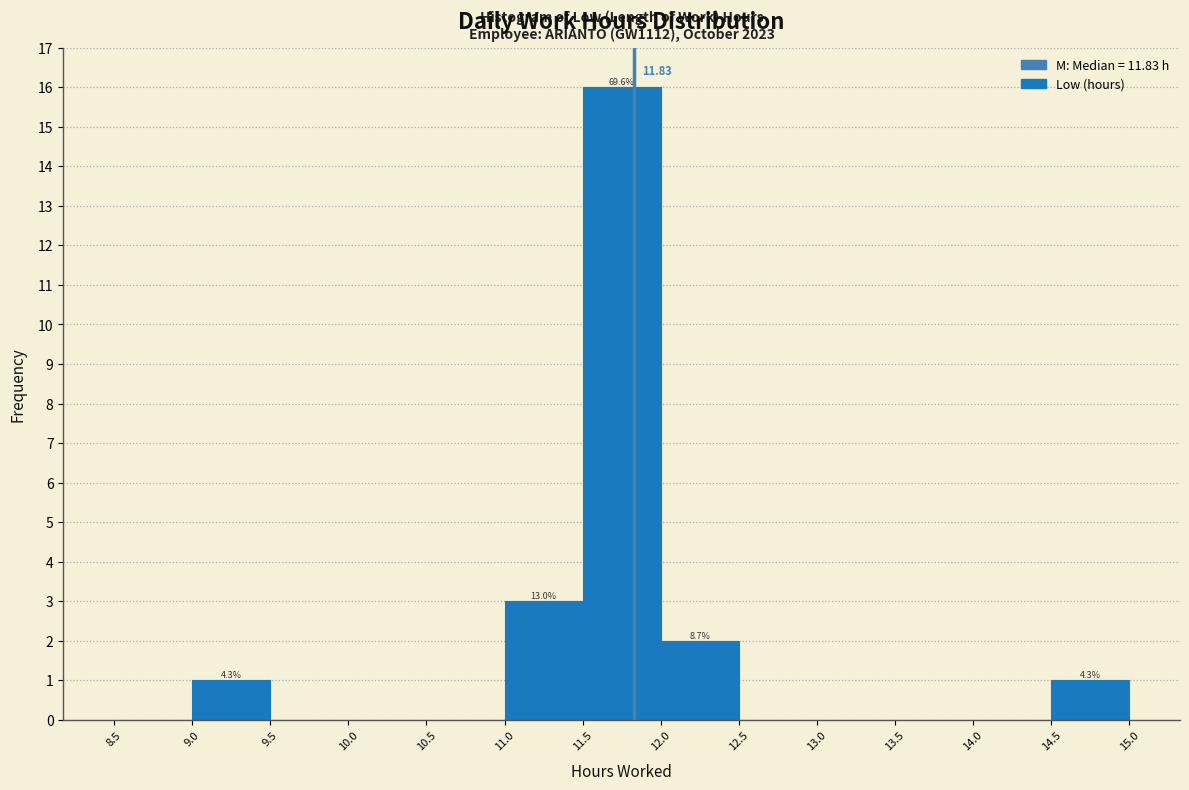

Which range on the x-axis has the tallest bar?

11.5 to 12.0